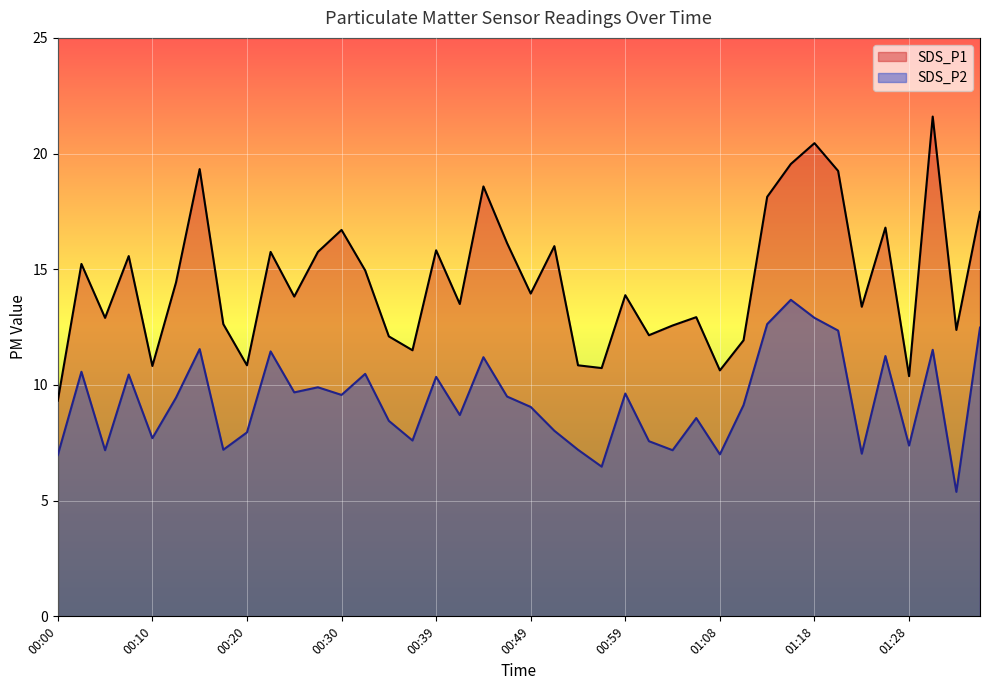

What is the lowest value of the SDS_P1 series?

9.3